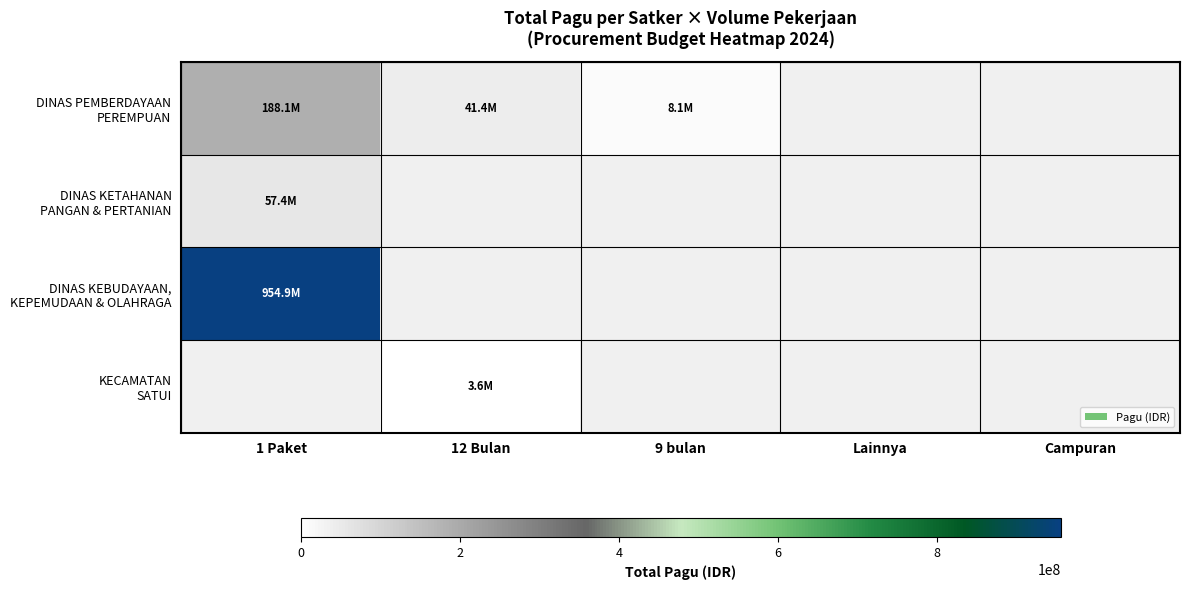

What is the minimum value shown in the chart?

3600000.0